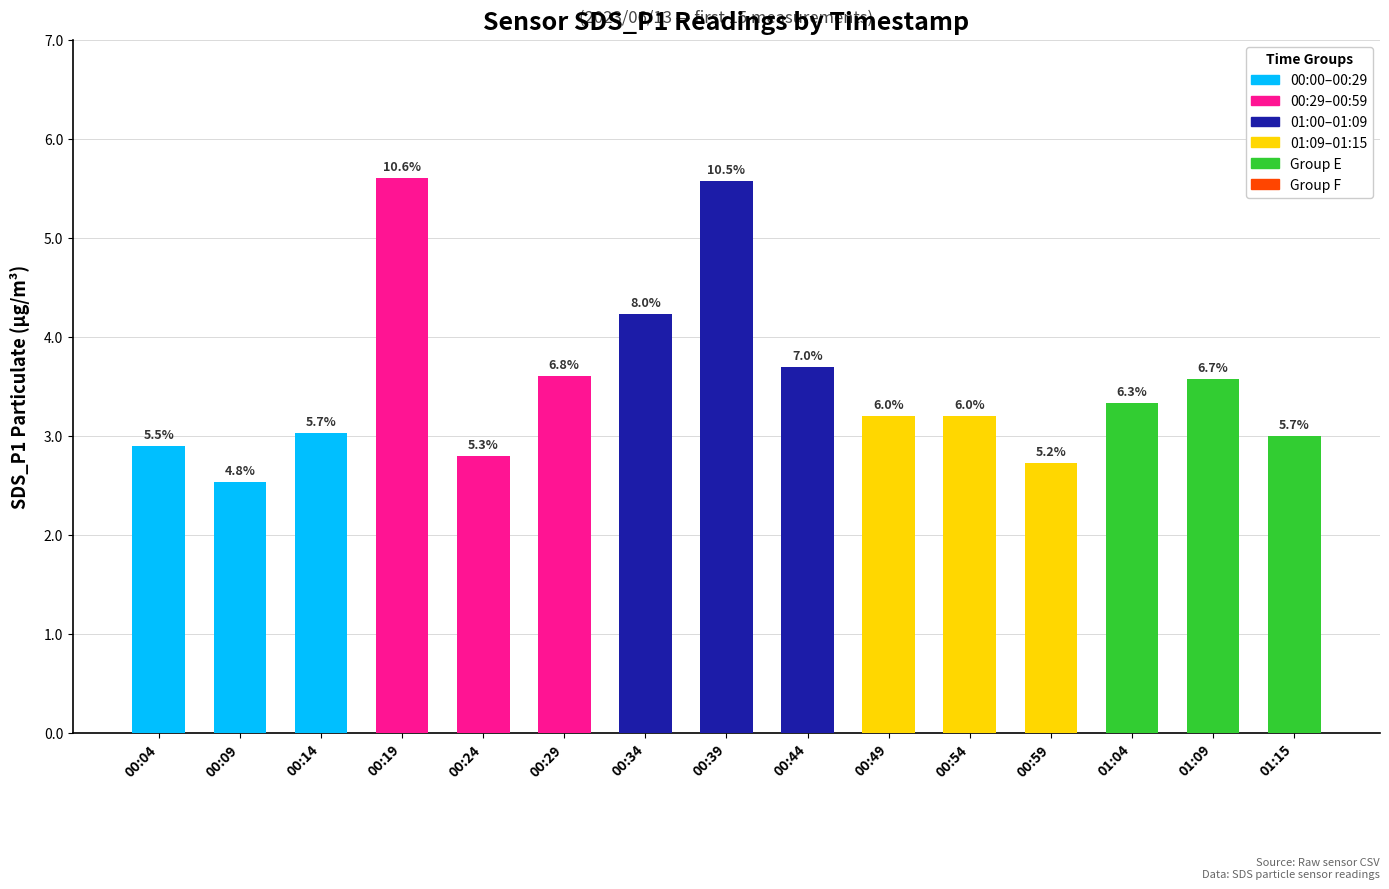

How many bars are there in total?

15